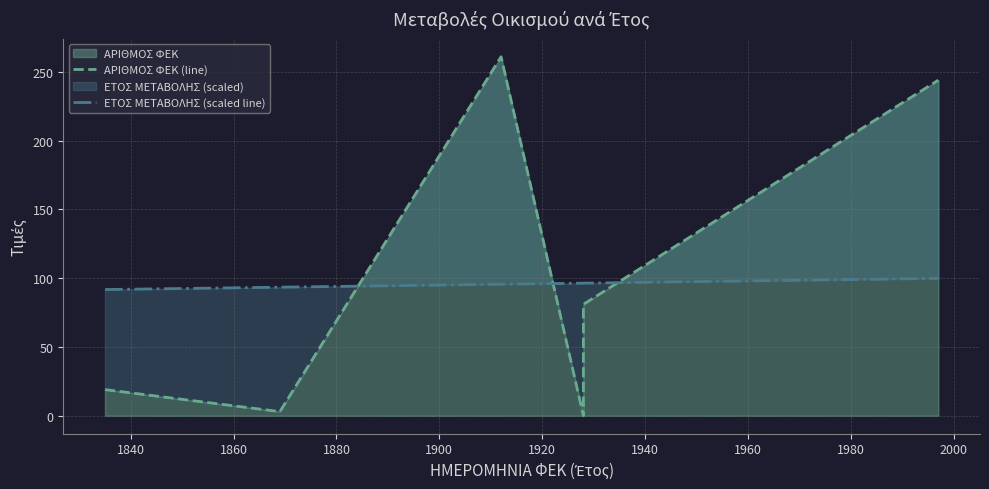

What is the difference between the maximum and minimum values in the ΕΤΟΣ ΜΕΤΑΒΟΛΗΣ (scaled line) series?

8.1